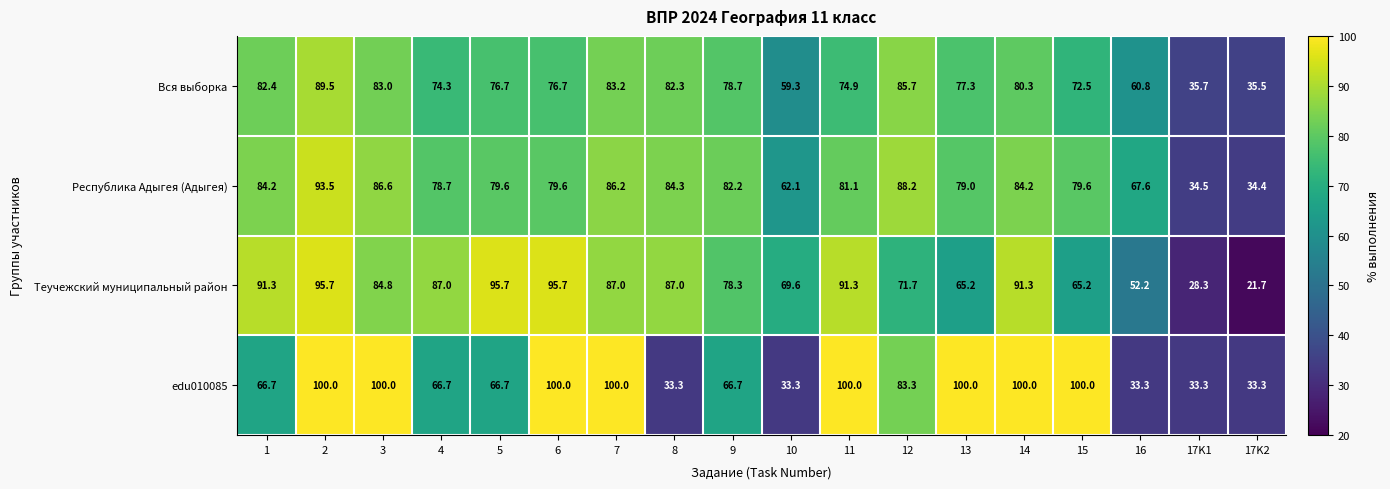

At which label is Теучежский муниципальный район closest to 58?

16